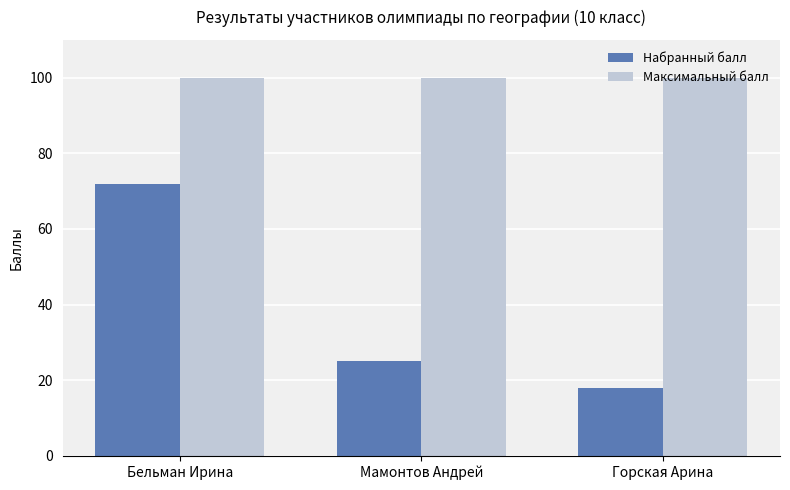

Does the chart contain any negative values?

No